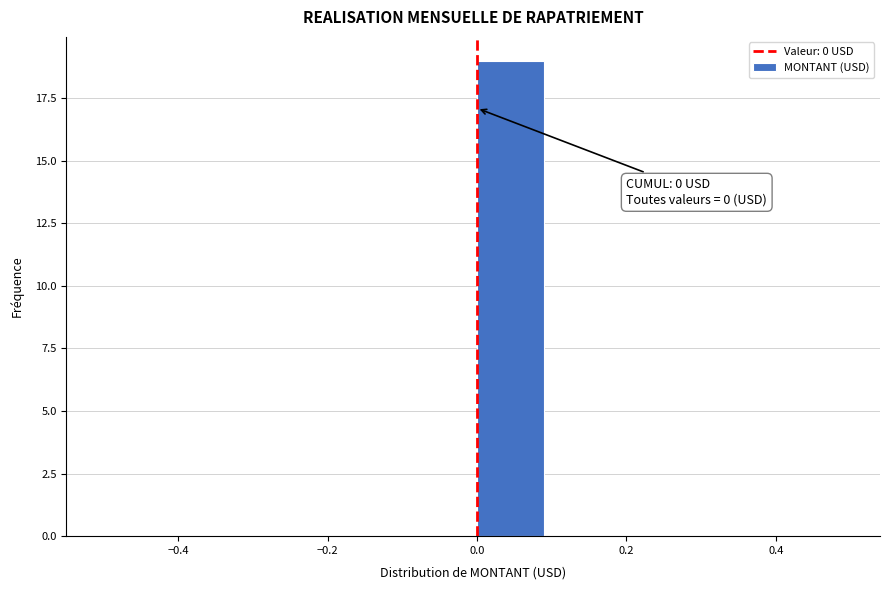

Which range on the x-axis has the tallest bar?

0.0 to 0.1